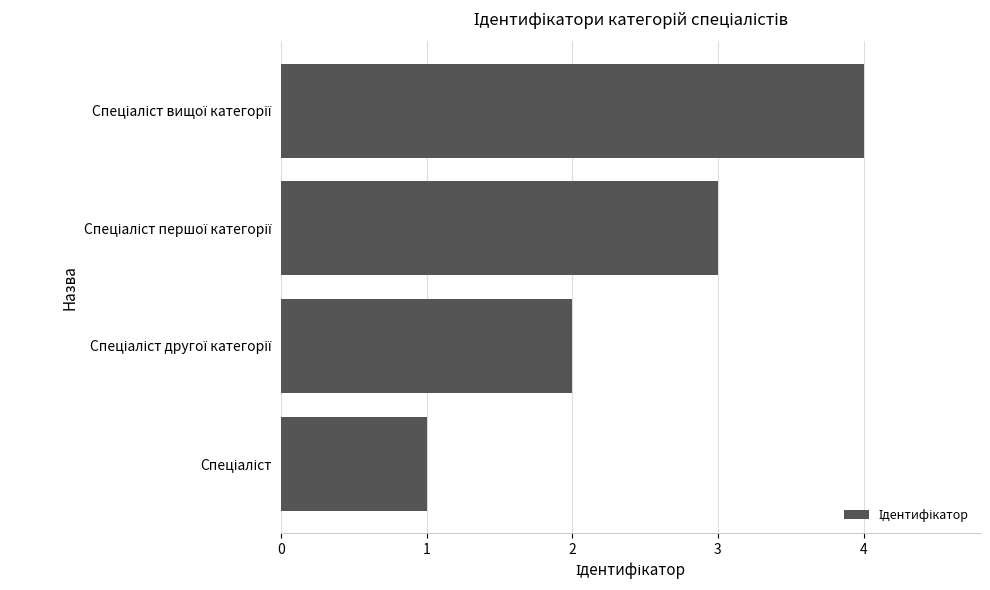

How many values are below 3?

2